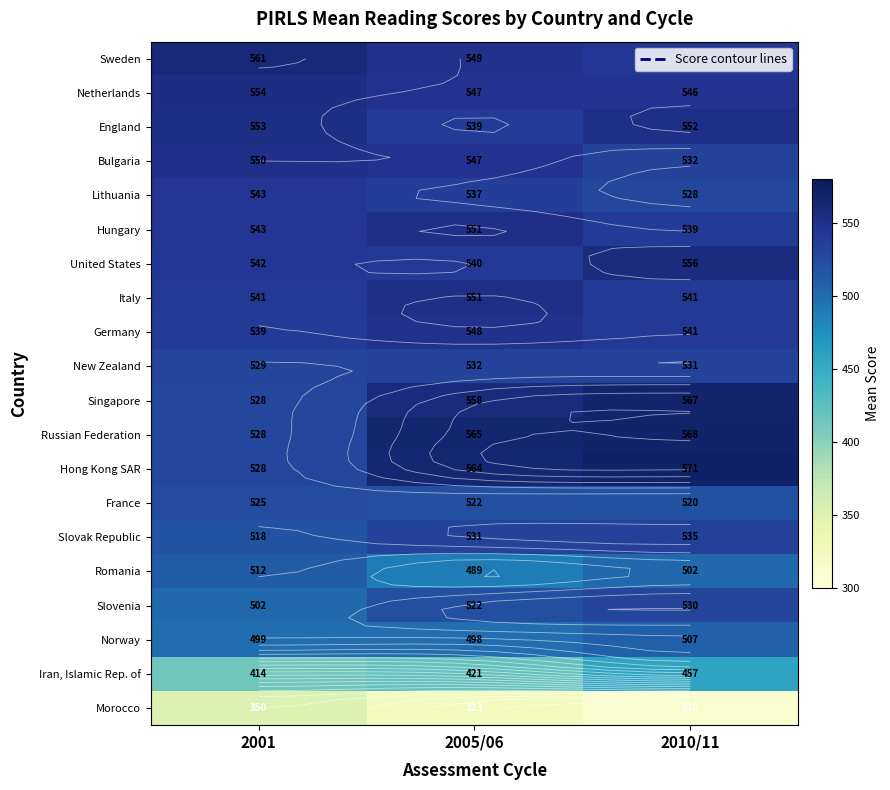

What is the lowest value of the Slovak Republic series?

518